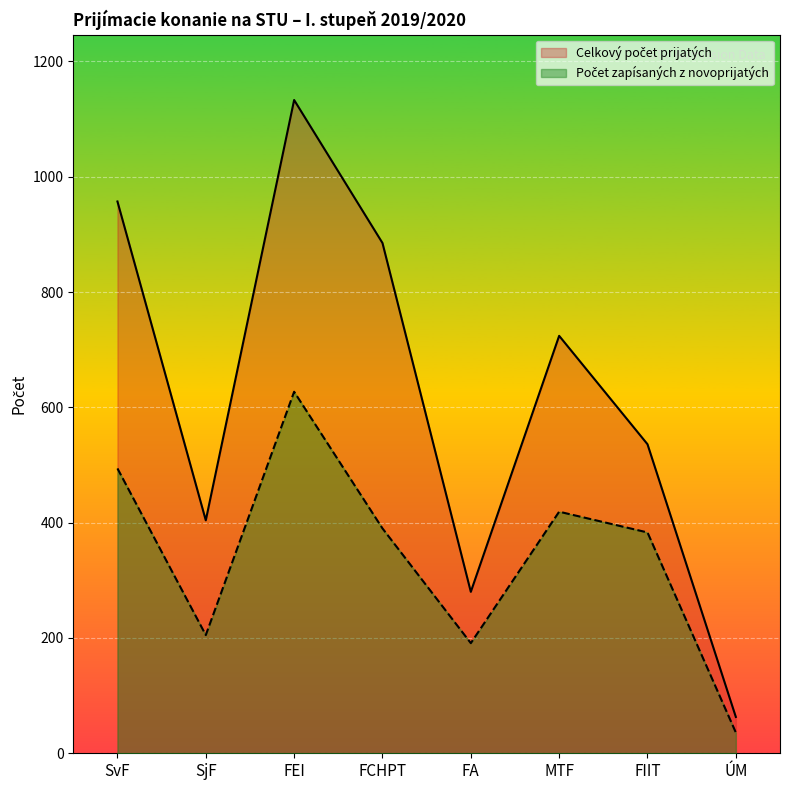

What is the approximate value of Počet zapísaných z novoprijatých (I. stupeň) at ÚM, to the nearest 10?

40